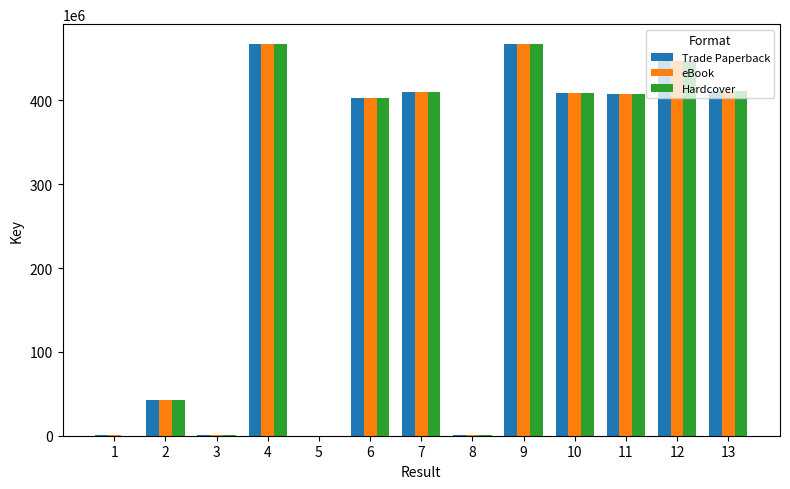

What is the maximum value for Trade Paperback?

467696890